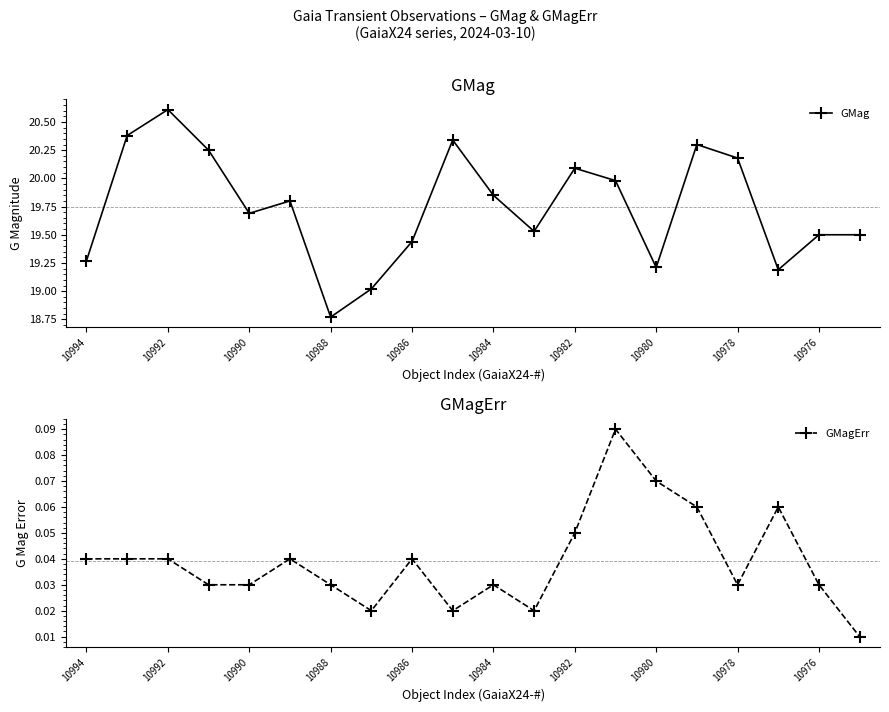

What is the approximate value of GMag at 19?

19.5